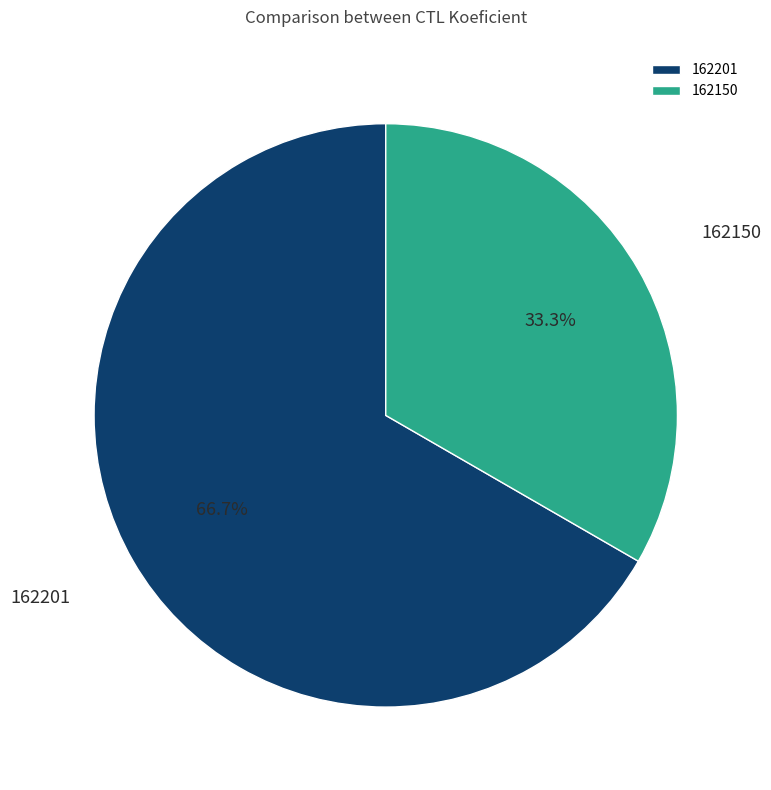

How many slices are in this pie chart?

2